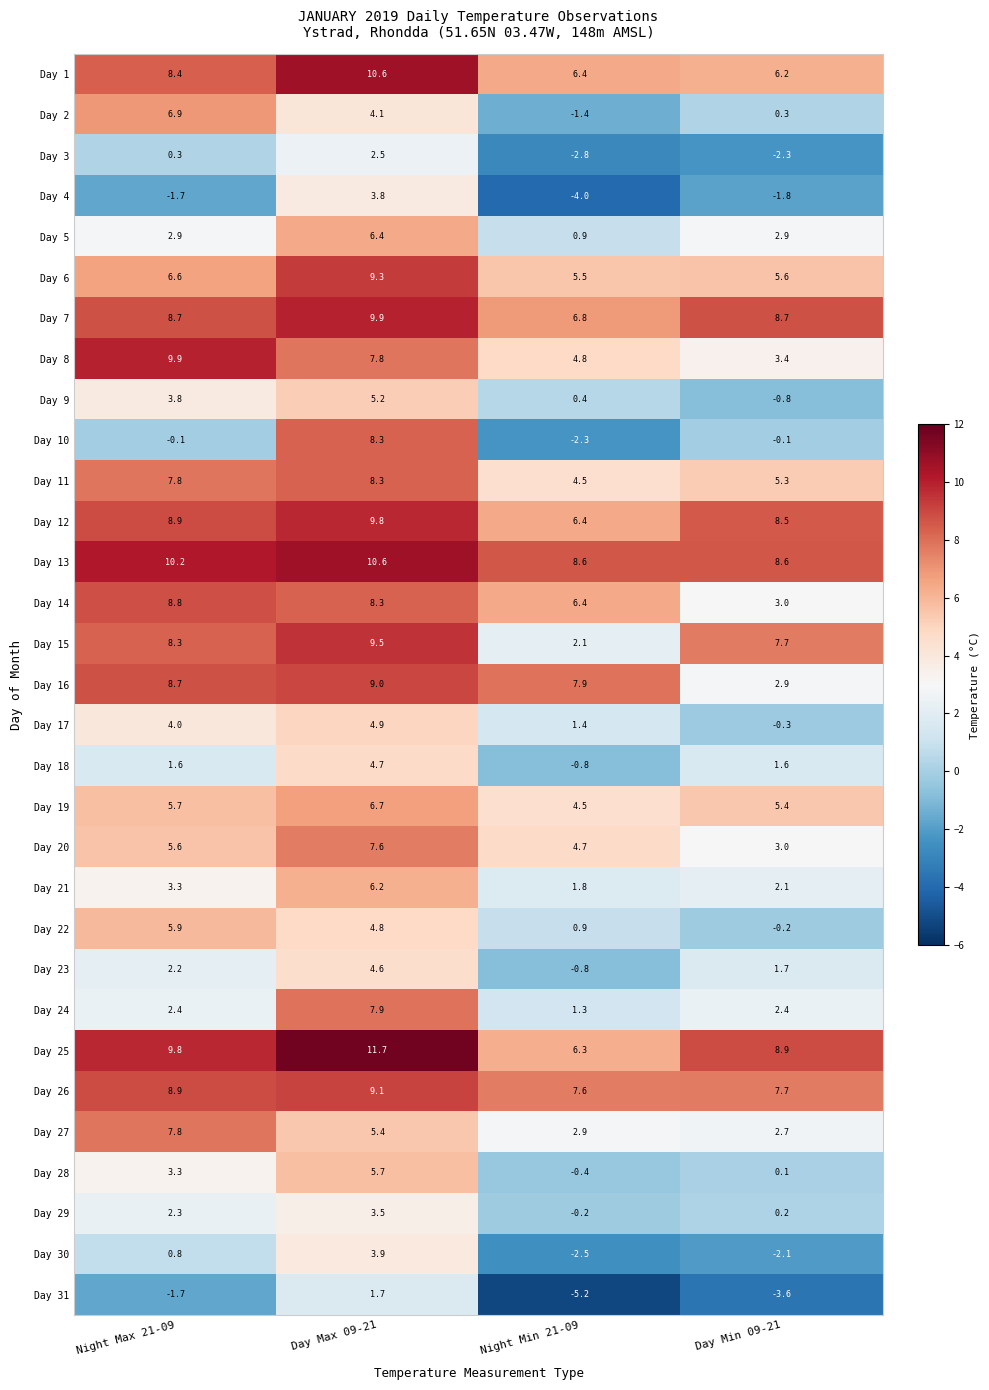

Between Night Min 21-09 and Day Min 09-21, which series saw the biggest shift?

Day 15